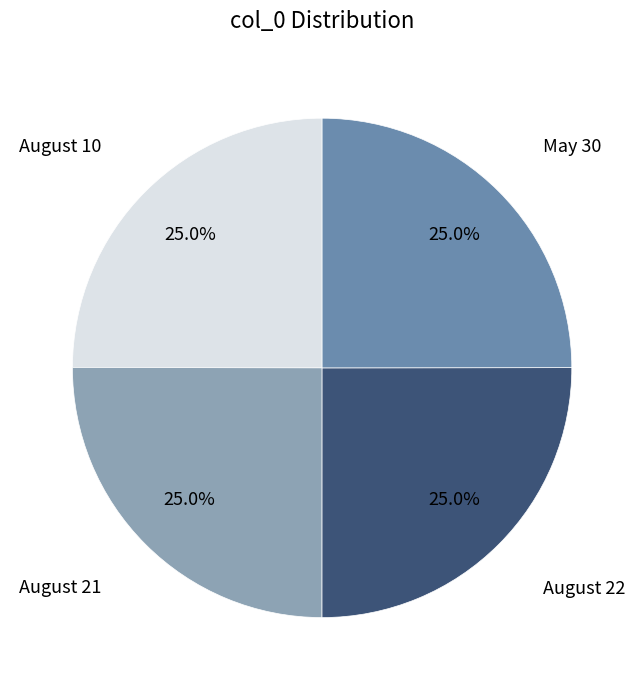

Is it true that August 22 is 25% of the pie?

True